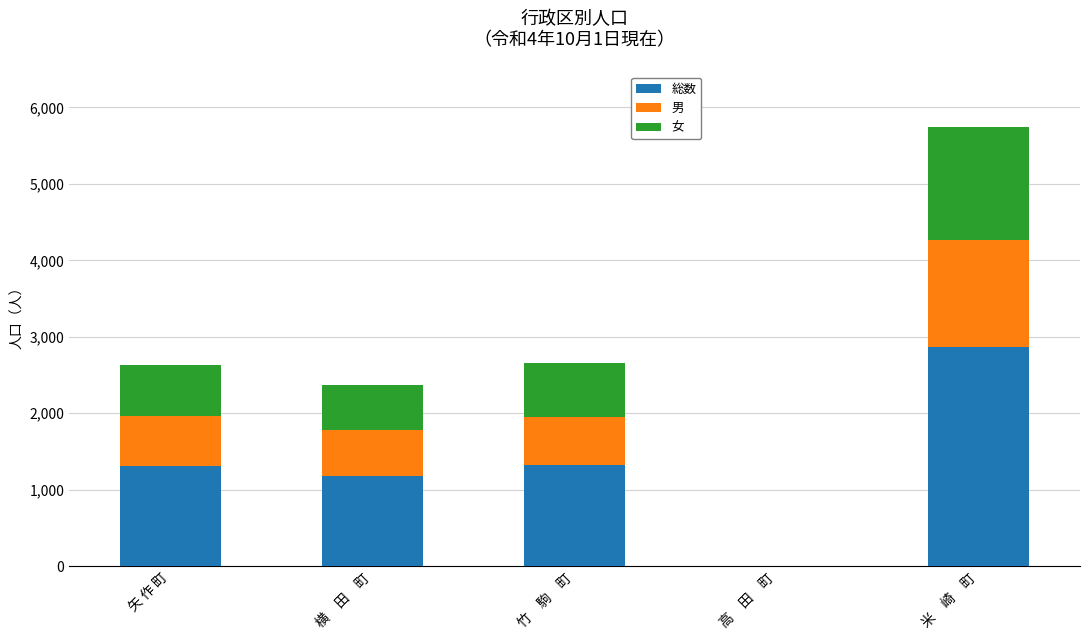

The 総数 series shows 0 at 高　田　町. True or false?

True